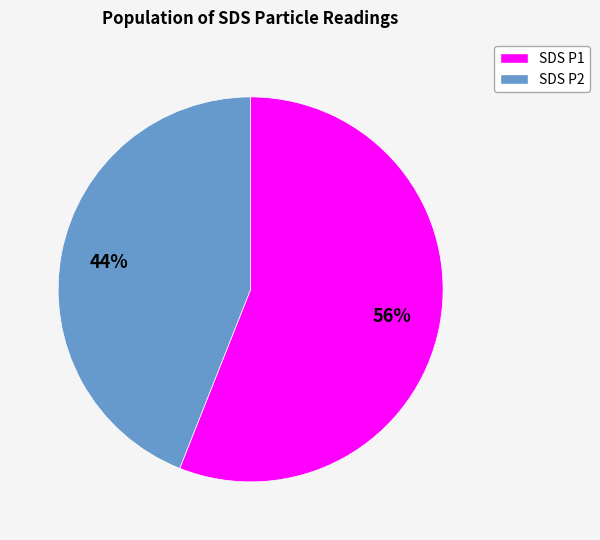

To the nearest percent, what is the difference between the largest and smallest slice percentages?

12%